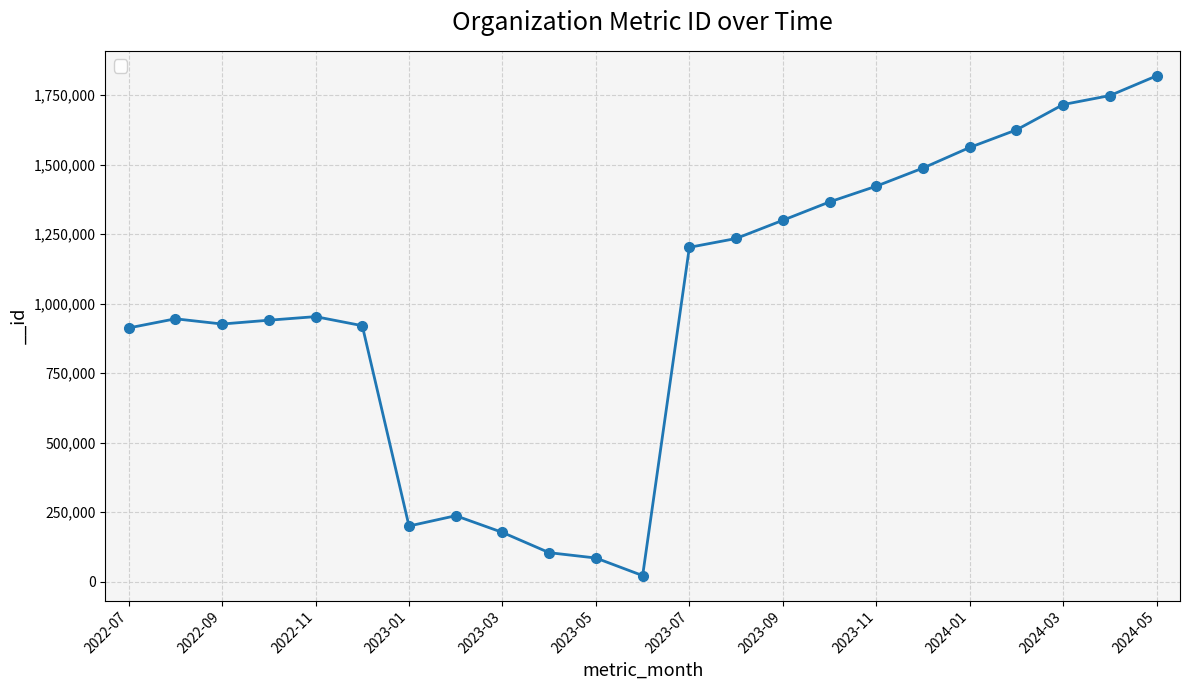

What is the greatest value displayed?

1819545